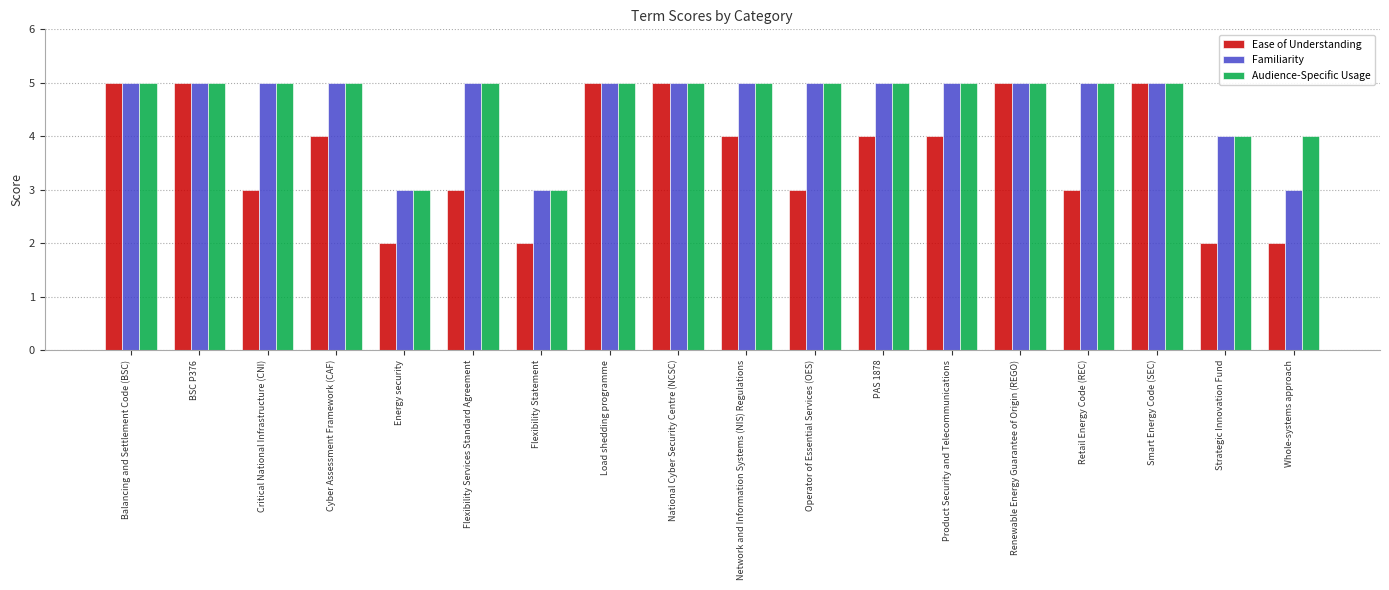

What is the label of the 15th bar from the right?

Cyber Assessment Framework (CAF)